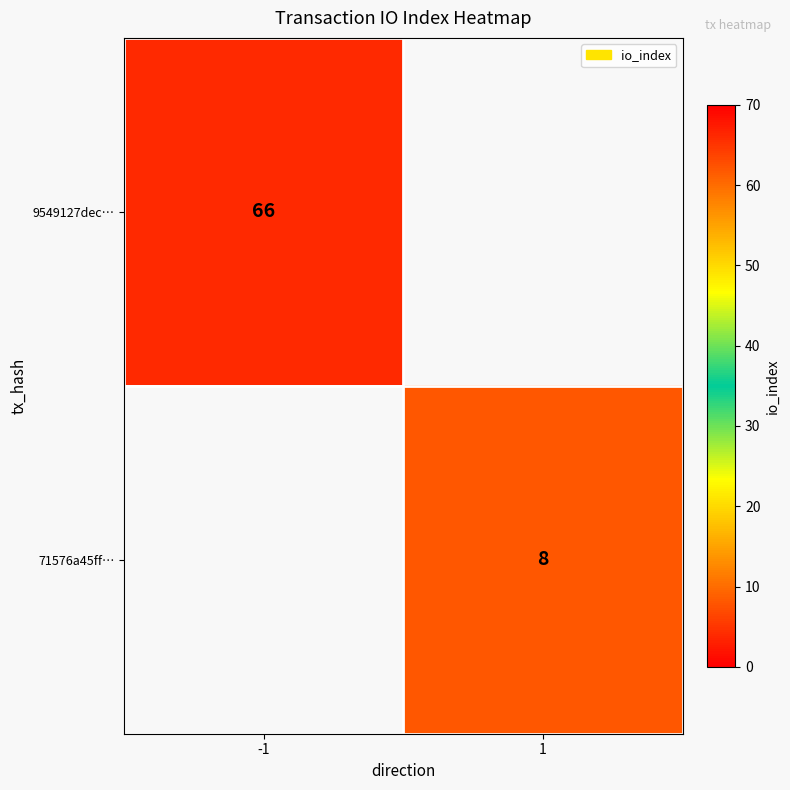

The 71576a45ff… series shows 11 at 1. True or false?

False